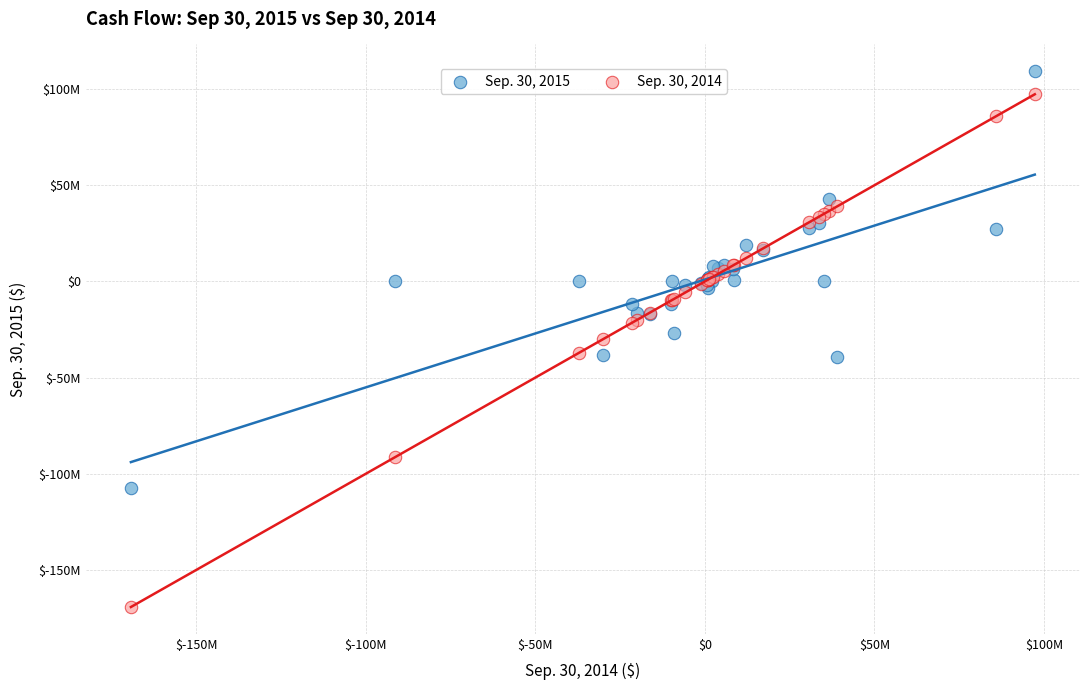

What are all the series names shown in the legend?

Sep. 30, 2015, Sep. 30, 2014